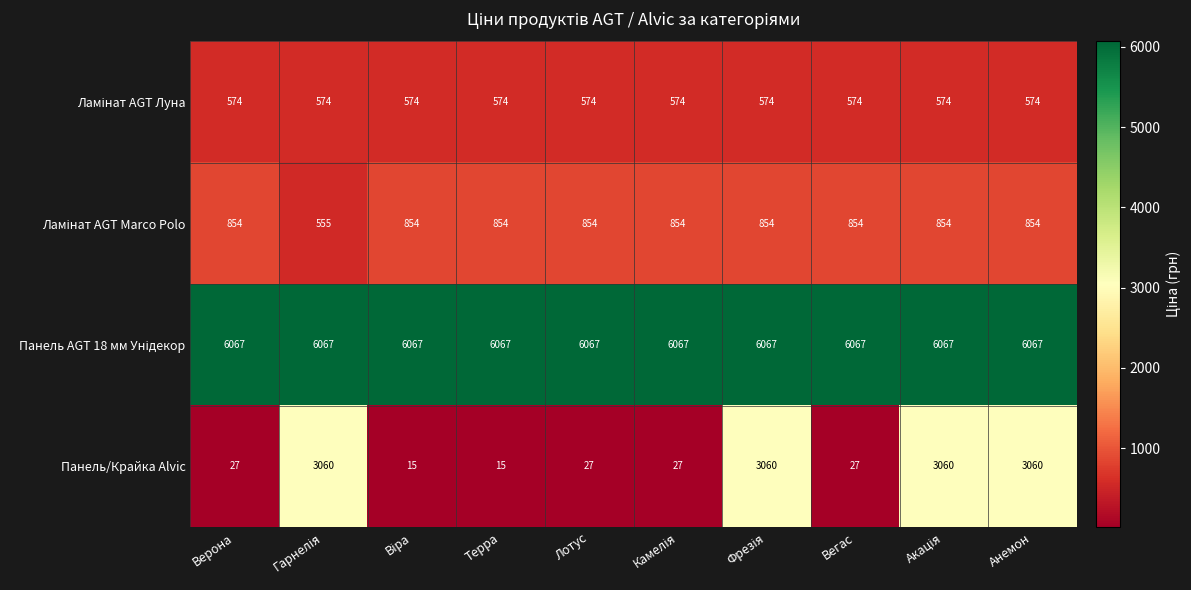

At how many categories does at least one series exceed 3204?

10